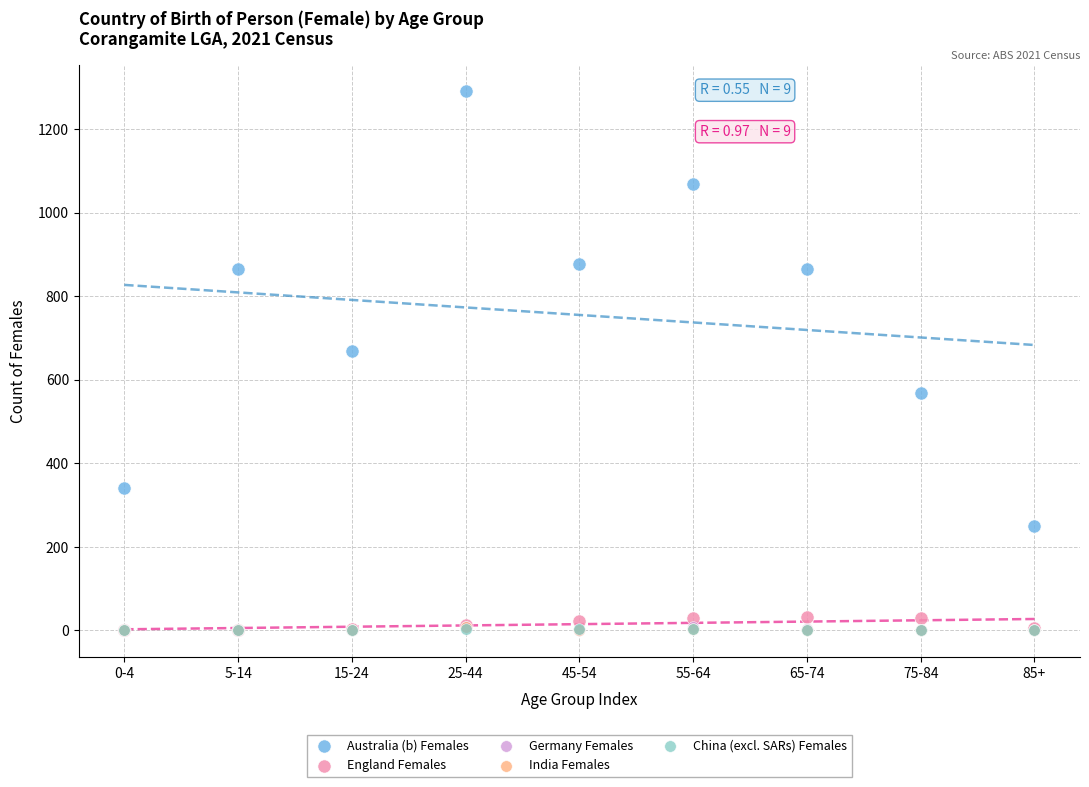

Which series contains the highest Y value?

Australia (b) Females